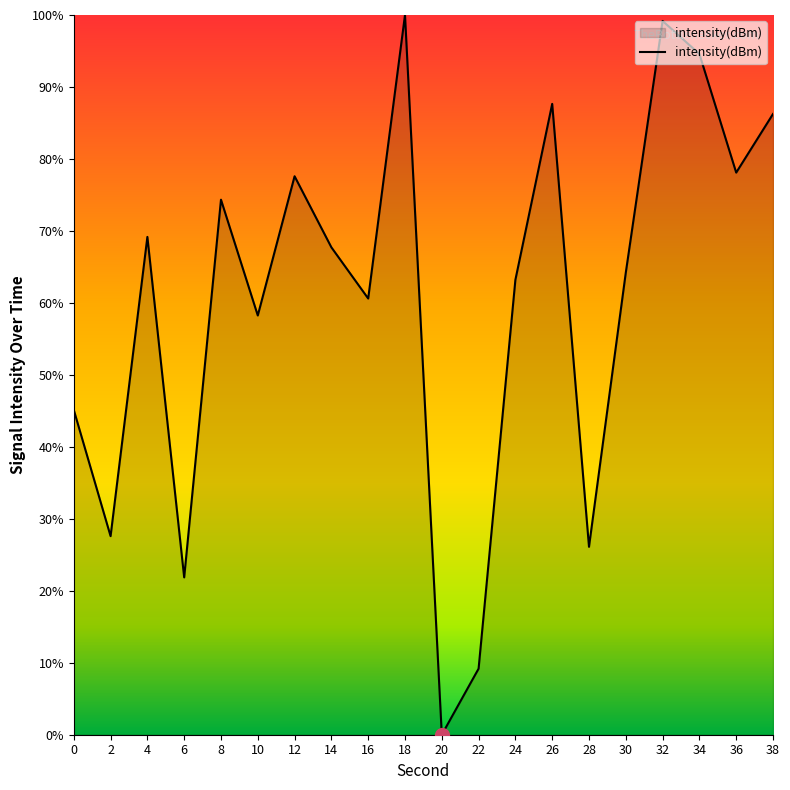

How many values are above zero?

19